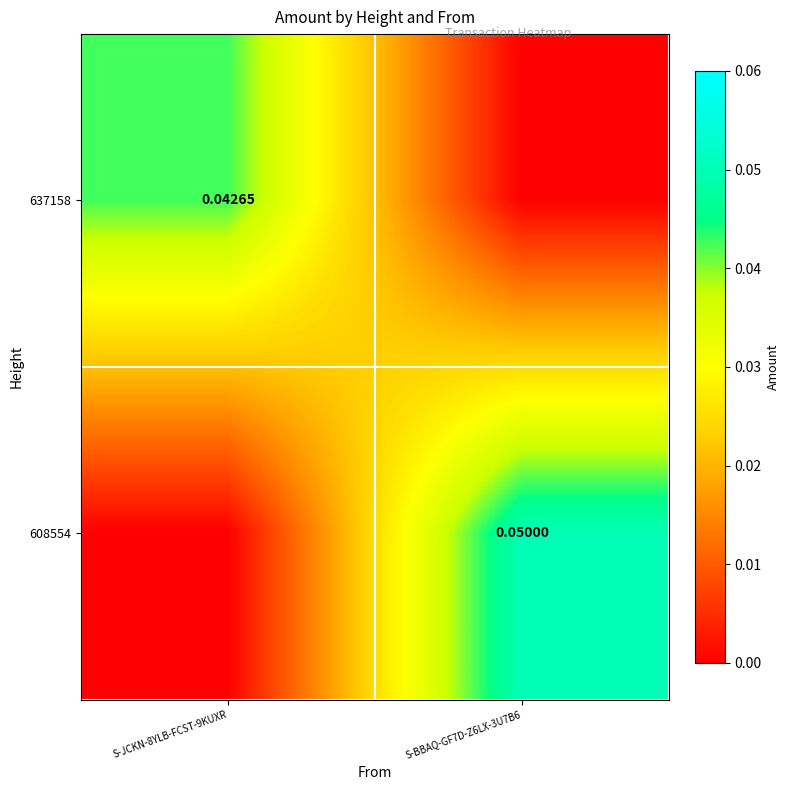

Rank the series at S-BBAQ-GF7D-Z6LX-3U7B6 from highest to lowest value.

608554, 637158